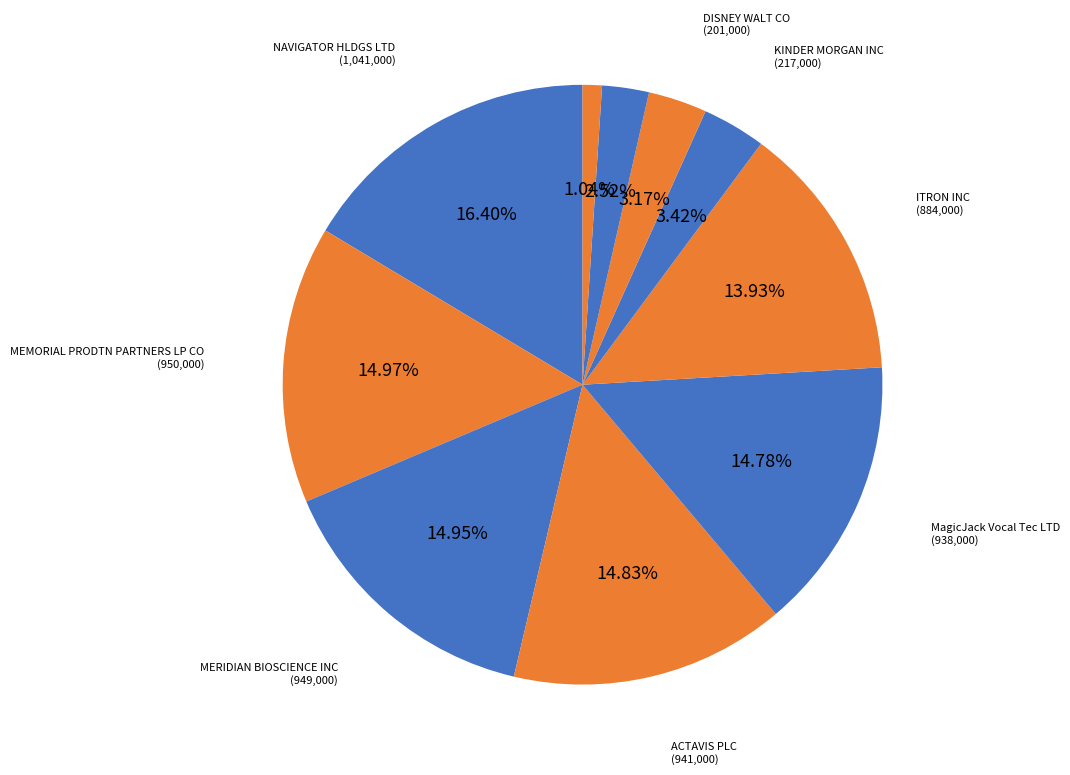

To the nearest percent, what is the difference between the largest and smallest slice percentages?

15%